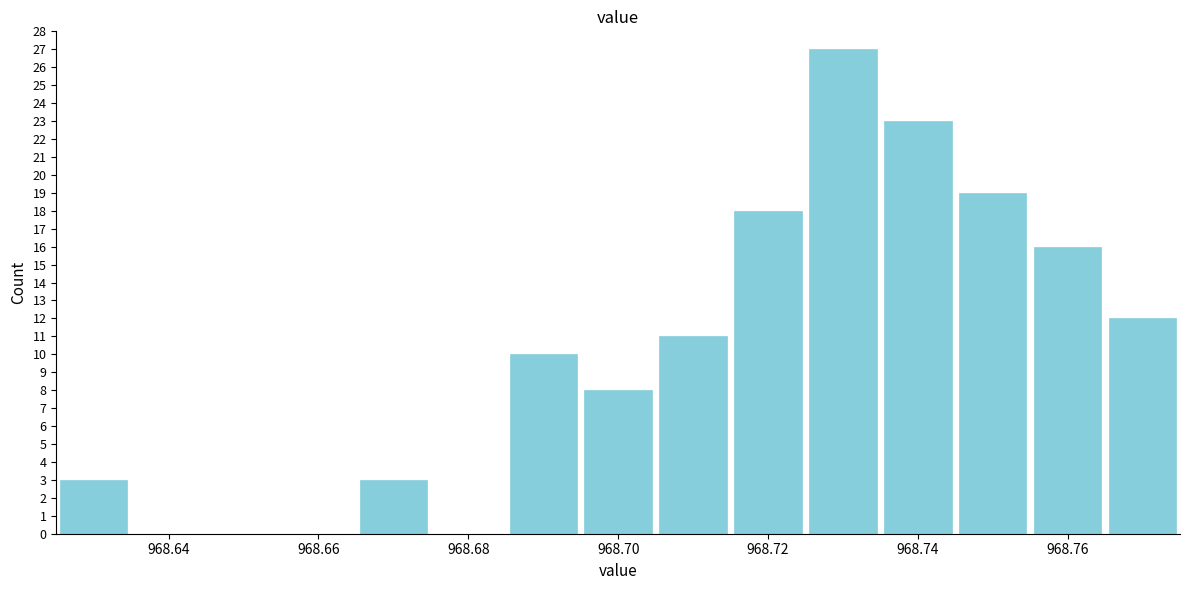

Reading left to right, list every bar in this chart as the range it spans on the x-axis followed by its height. Neither the bar edges nor the heights are printed on the chart, so give them approximately, as read against the axes.

968.625 to 968.635: 3
968.635 to 968.645: 0
968.645 to 968.655: 0
968.655 to 968.665: 0
968.665 to 968.675: 3
968.675 to 968.685: 0
968.685 to 968.695: 10
968.695 to 968.705: 8
968.705 to 968.715: 11
968.715 to 968.725: 18
968.725 to 968.735: 27
968.735 to 968.745: 23
968.745 to 968.755: 19
968.755 to 968.765: 16
968.765 to 968.775: 12